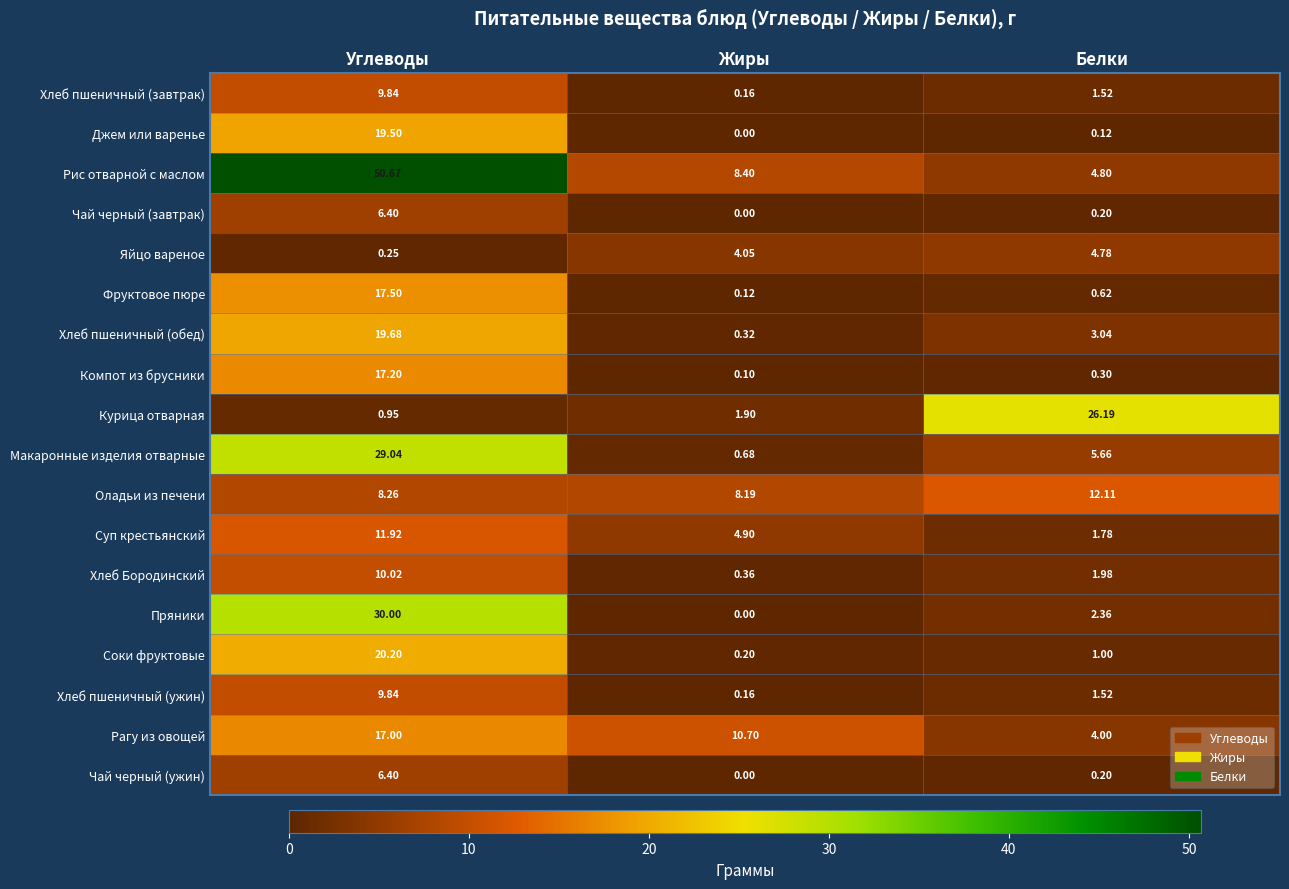

At how many categories does at least one series exceed 42?

1